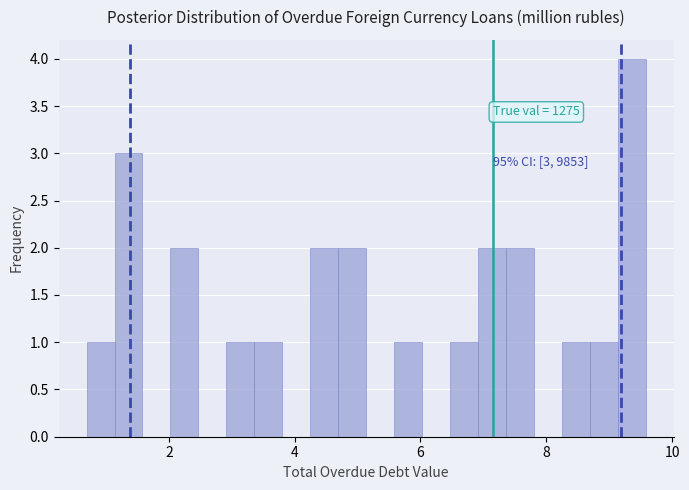

Around what value on the x-axis is the tallest bar? Give the approximate position of its centre, as read against the axis.

9.4